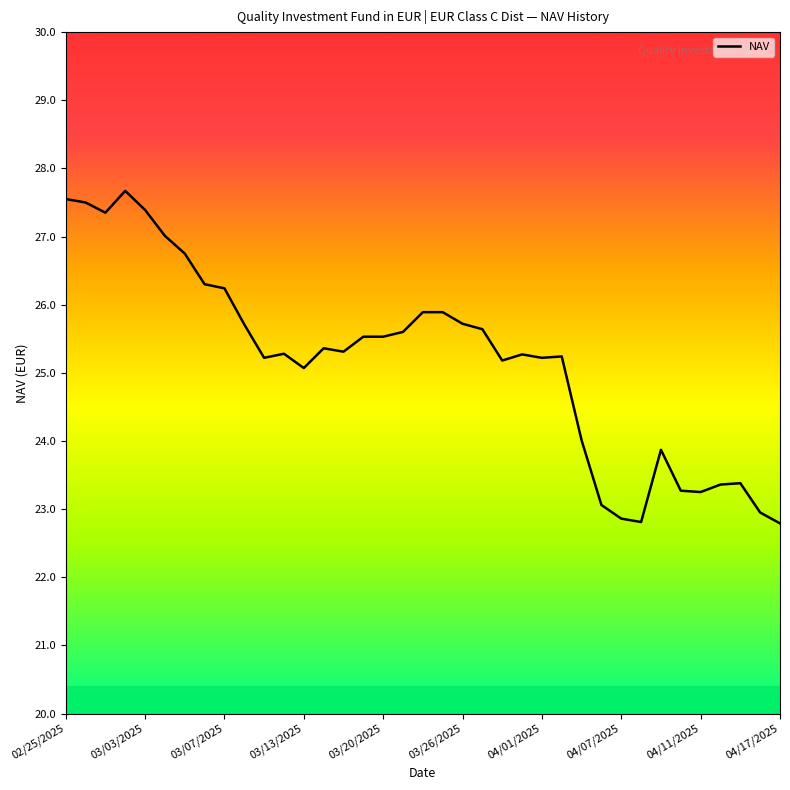

What is the difference between the maximum and minimum values?

4.9